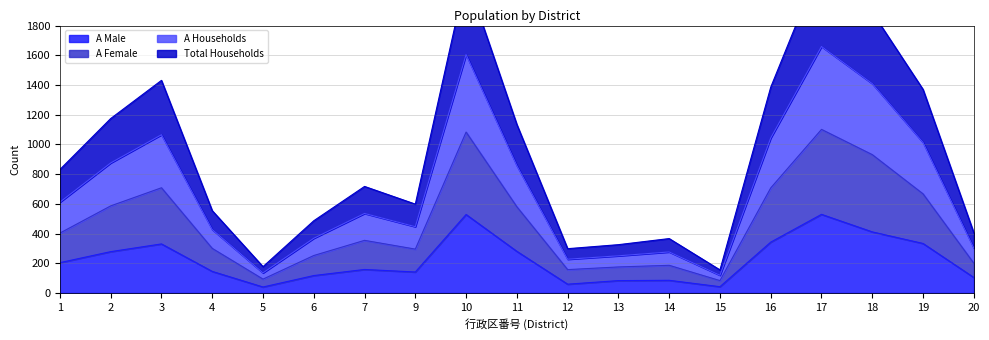

How many values in the A Households series exceed 717?

9